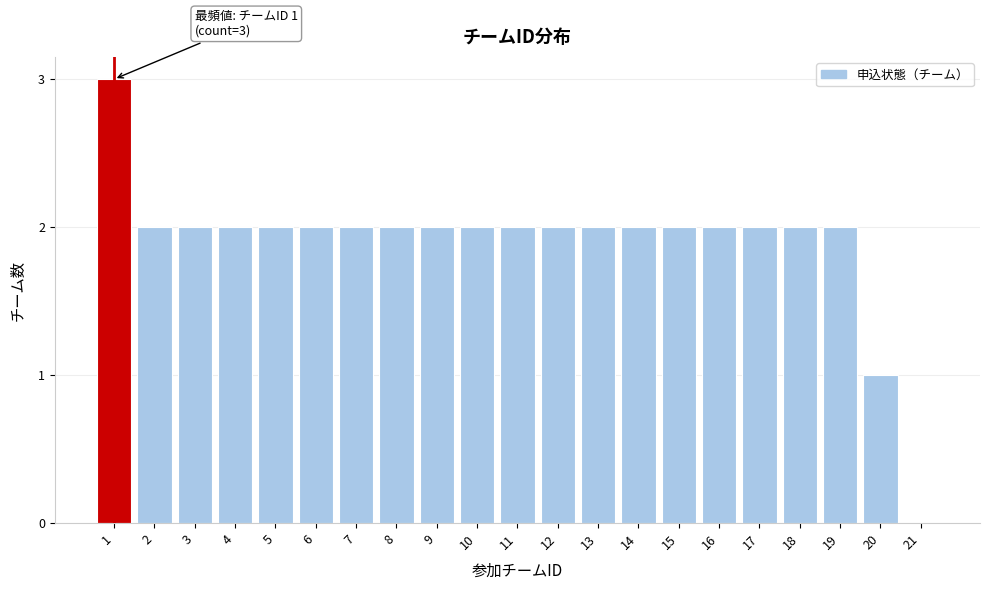

Reading left to right, what are all the values shown in this chart?

1=3	2=2	3=2	4=2	5=2	6=2	7=2	8=2	9=2	10=2	11=2	12=2	13=2	14=2	15=2	16=2	17=2	18=2	19=2	20=1	21=0